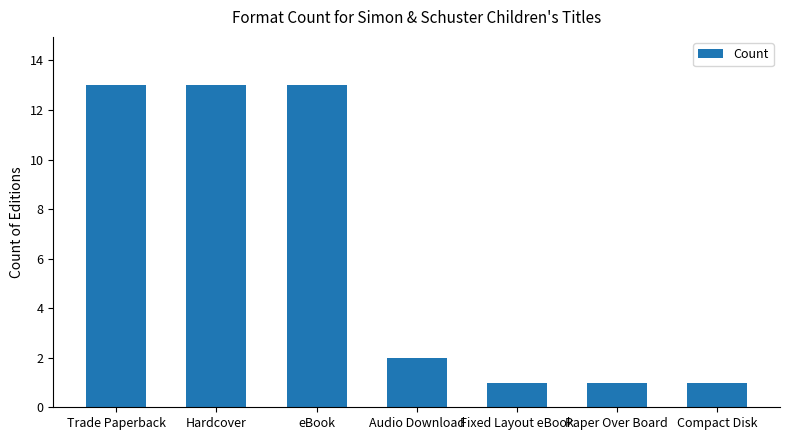

What value does the data have at Hardcover?

13